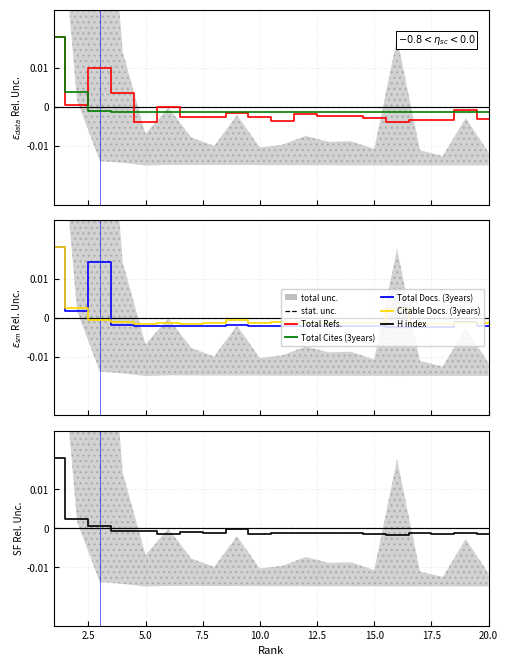

Does the chart have visible grid lines?

Yes